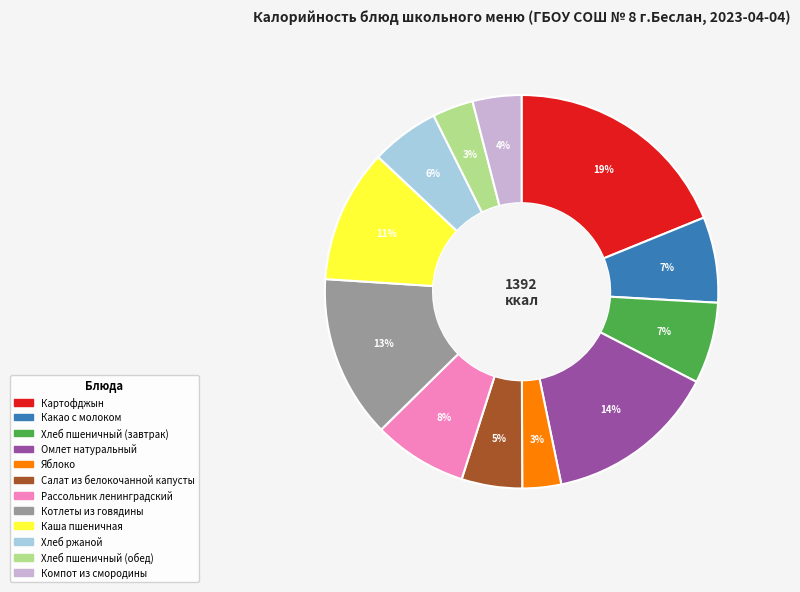

Between Рассольник ленинградский and Котлеты из говядины, which is larger?

Котлеты из говядины